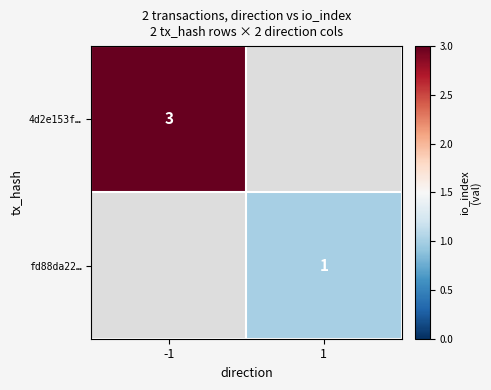

Count the number of categories in the chart.

2